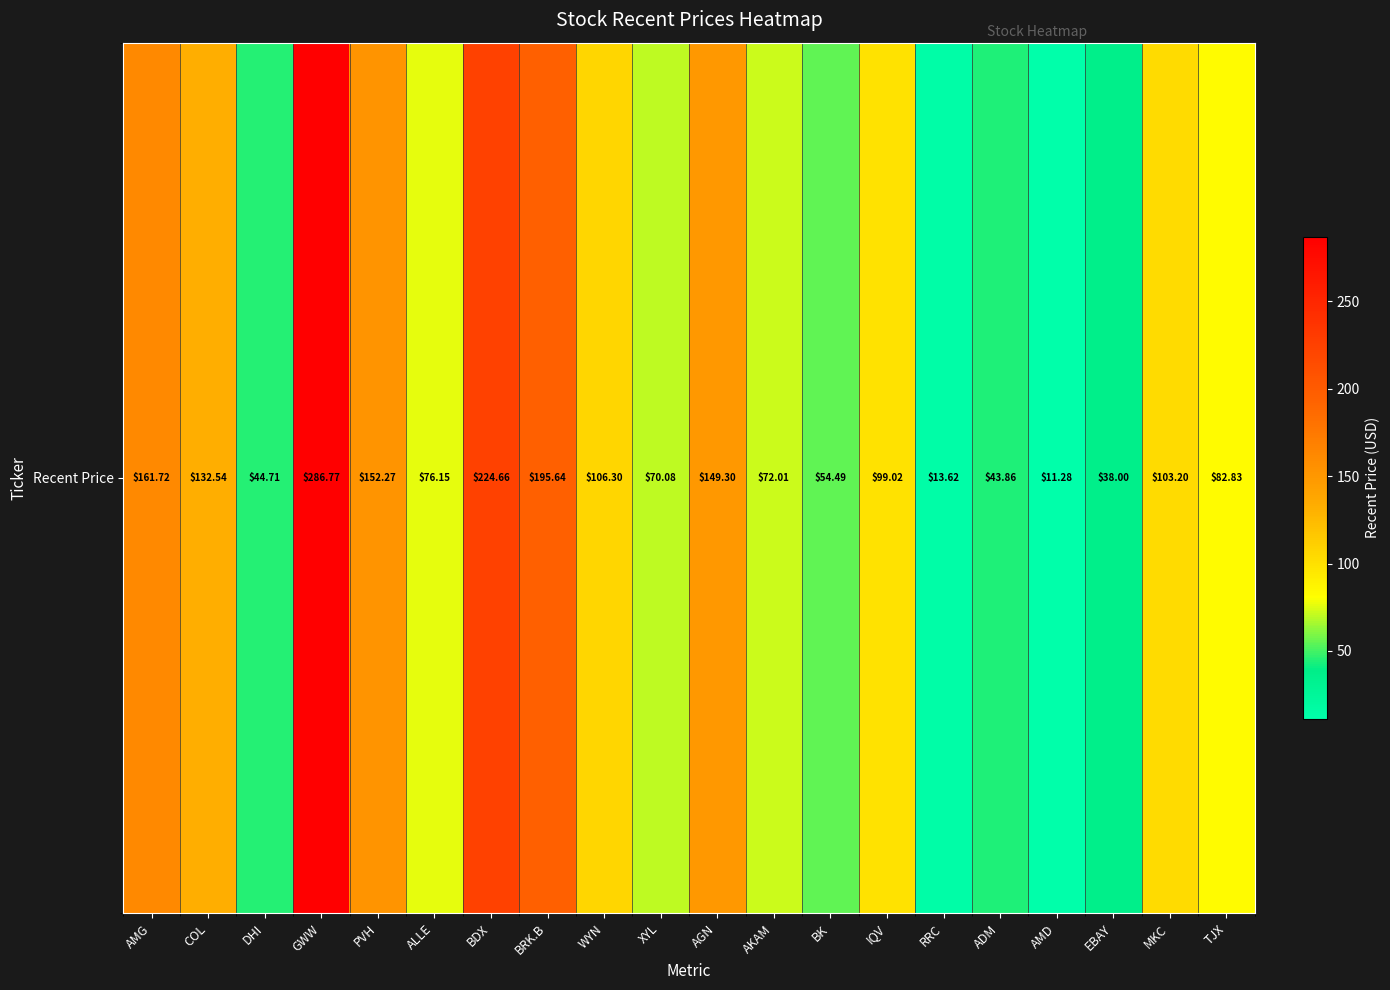

True or false: the data shows 75.1 at DHI.

False